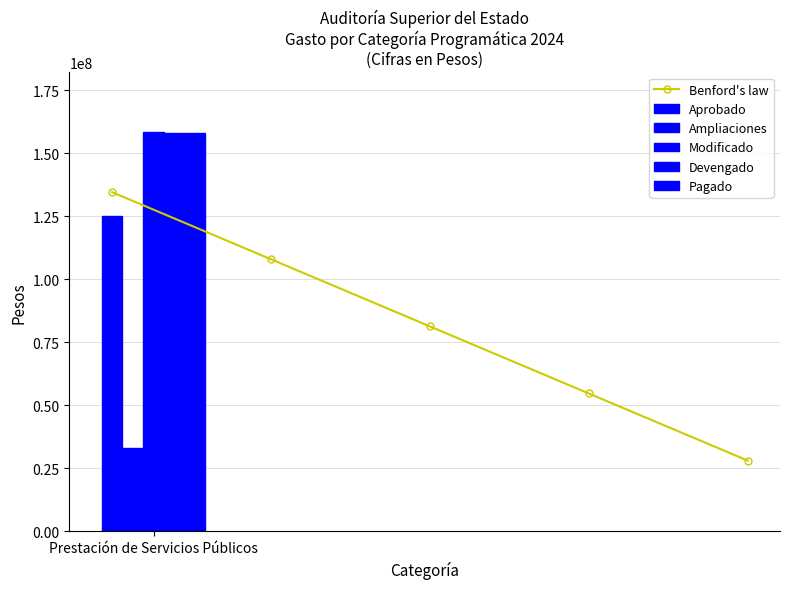

What is the smallest value displayed?

28101123.2